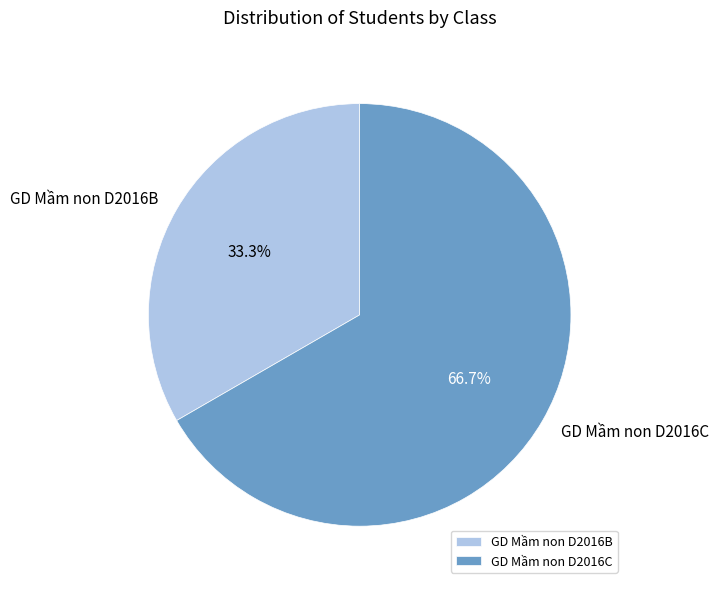

Combined, do GD Mầm non D2016C and GD Mầm non D2016B account for over 50%?

Yes